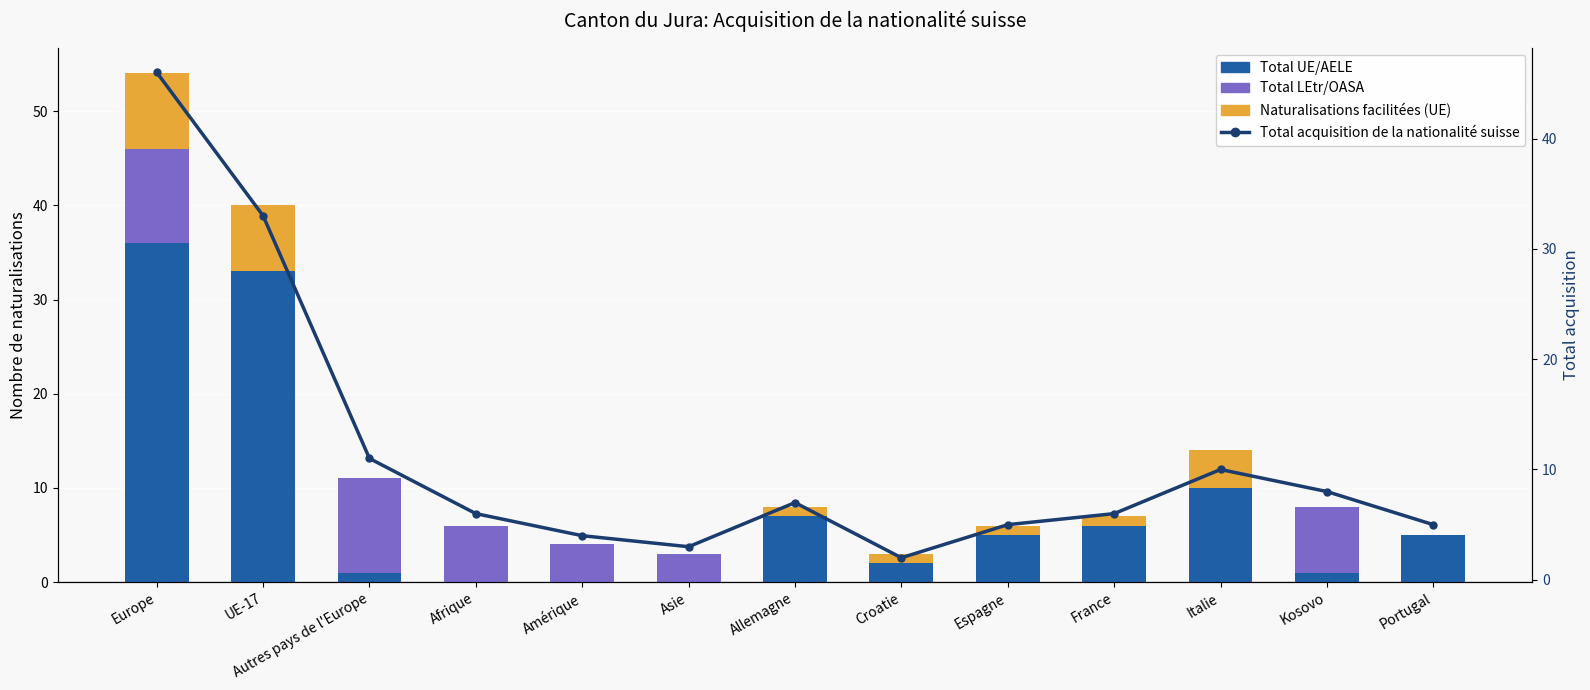

At how many categories does at least one series exceed 29?

2